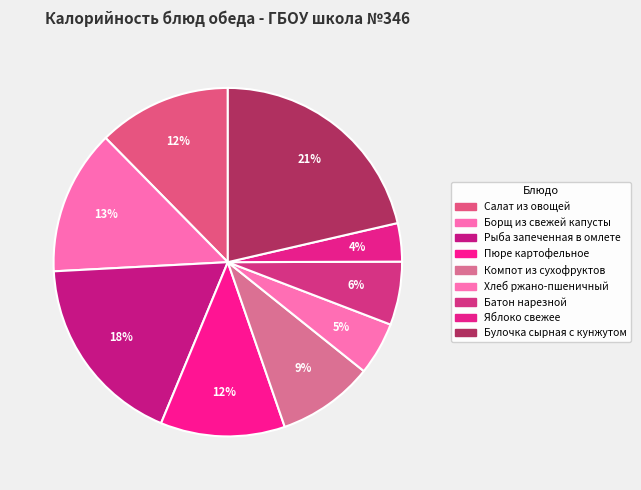

How many segments does this pie chart have?

9